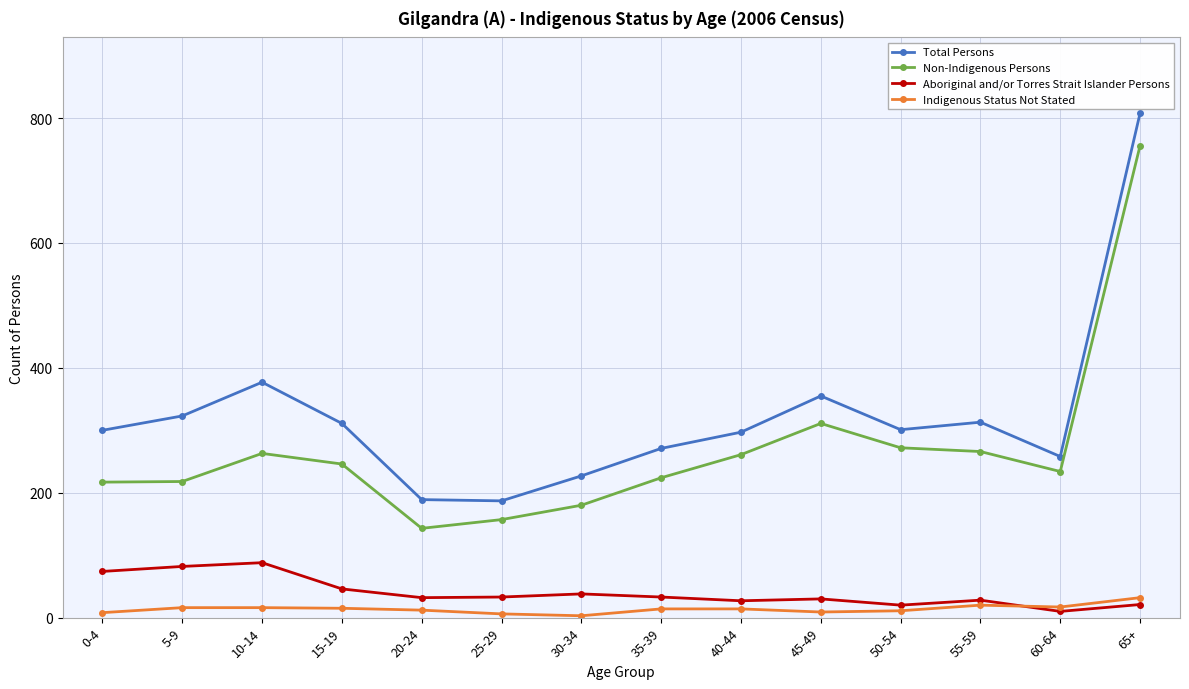

What is the sum of all Indigenous Status Not Stated values?

193